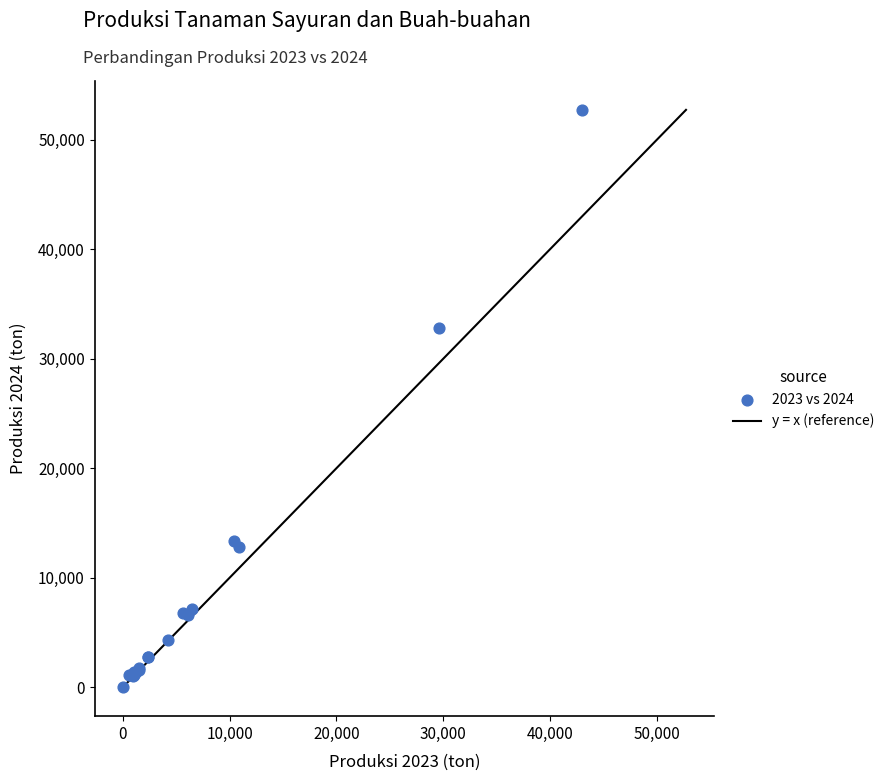

What Y value in the scatter plot is closest to 26361?

32819